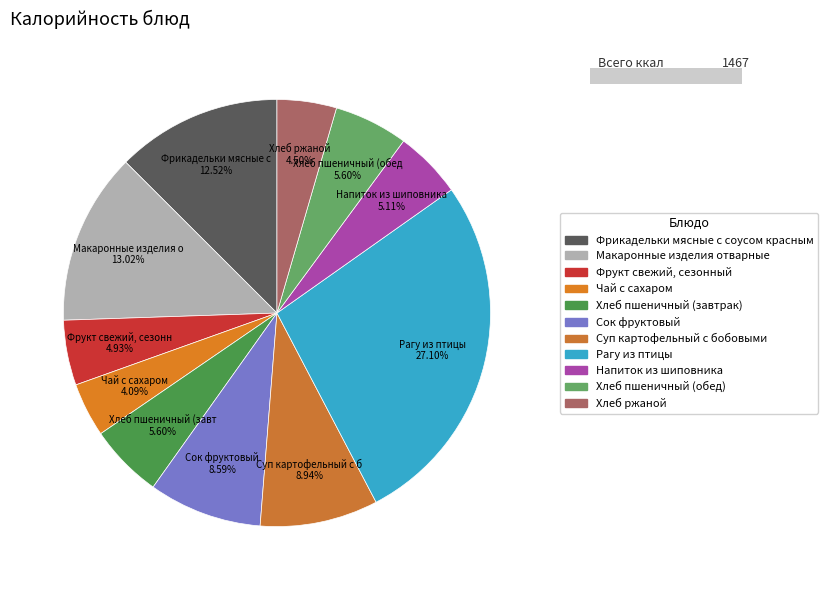

Does Рагу из птицы represent more than half of the total?

No